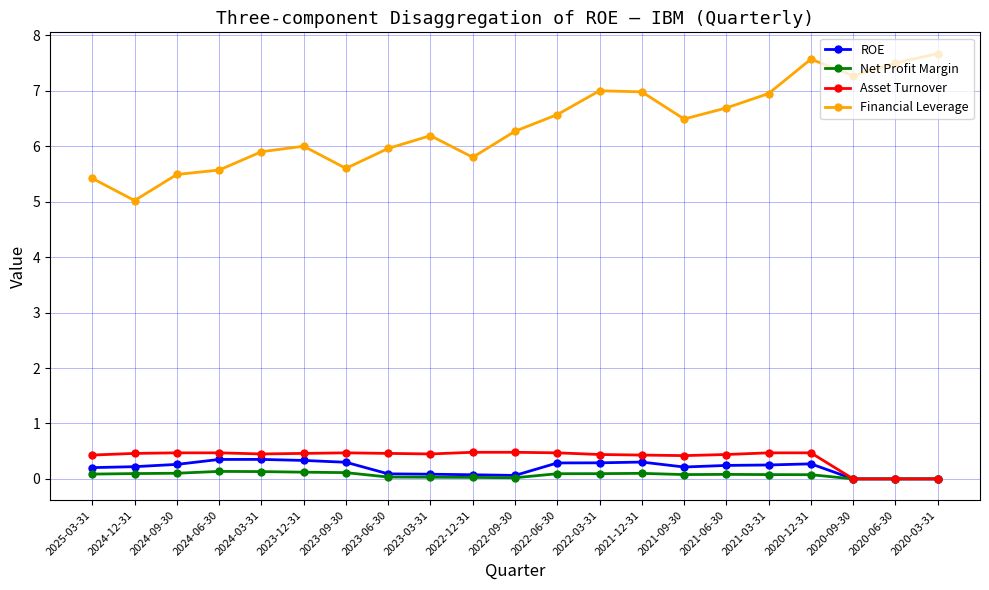

The value of ROE at 2022-03-31 is 0.3. True or false?

True